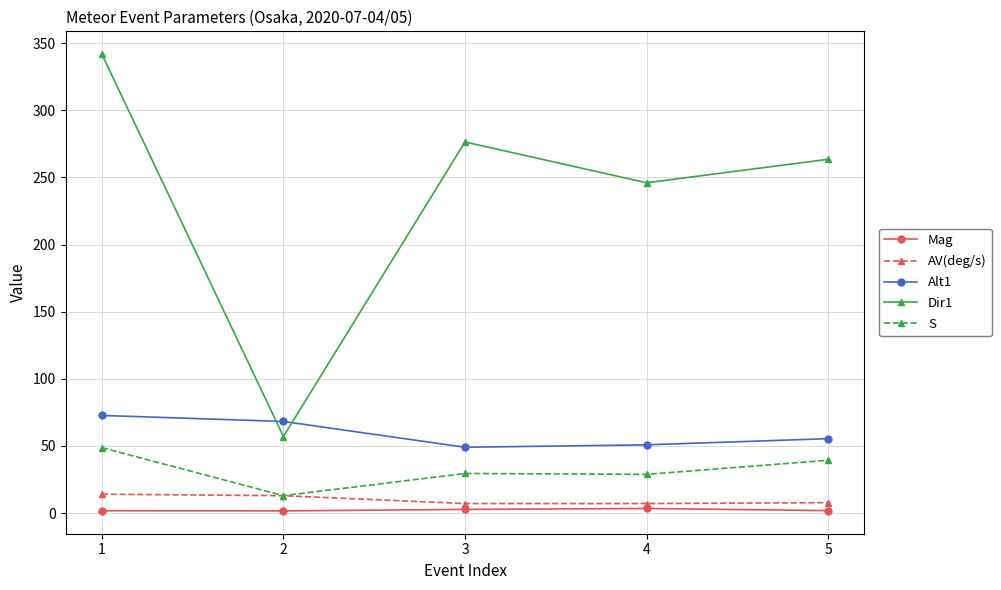

Which category has the lowest value in the Dir1 series?

2